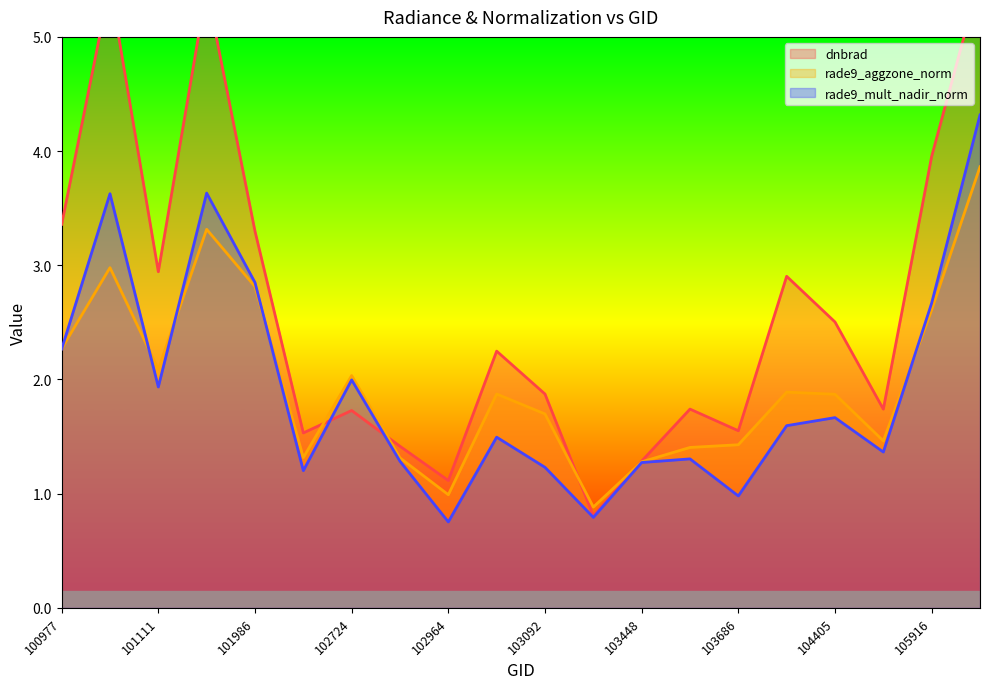

How many interior local peaks does the rade9_aggzone_norm series have?

5